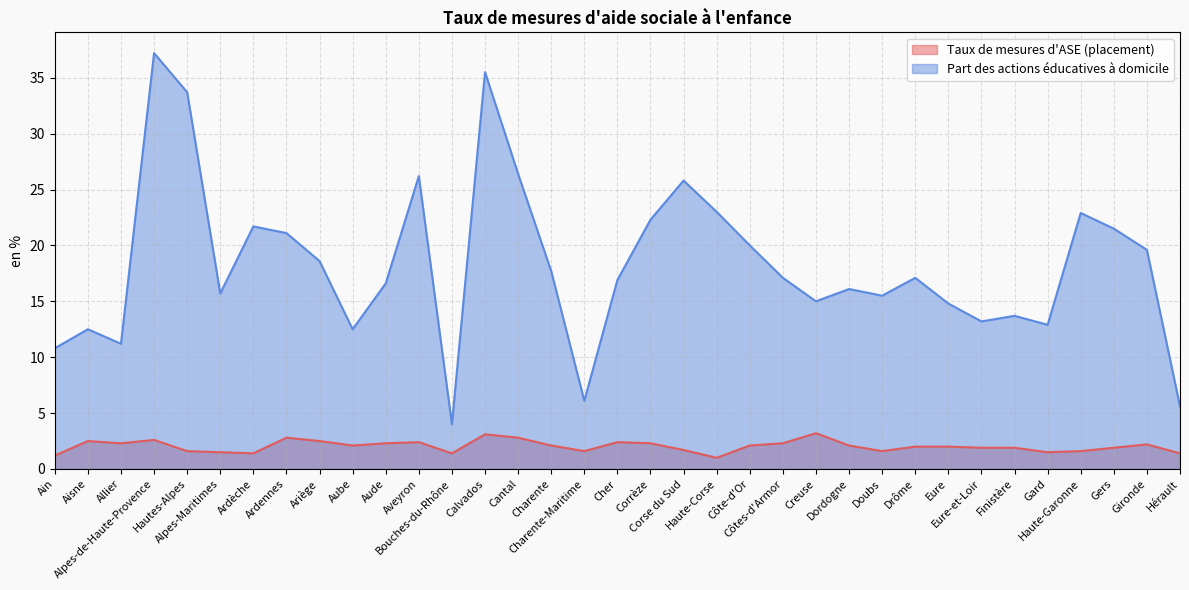

True or false: Taux de mesures d'ASE (placement) has a value of 4.3 at Alpes-de-Haute-Provence.

False